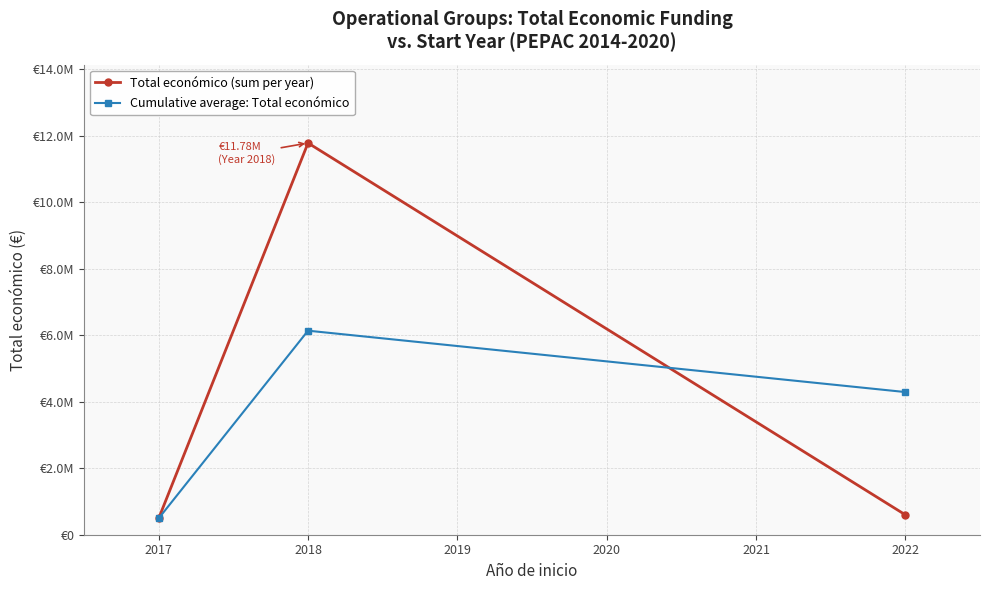

Which series has the largest total across all categories?

Total económico (sum per year)